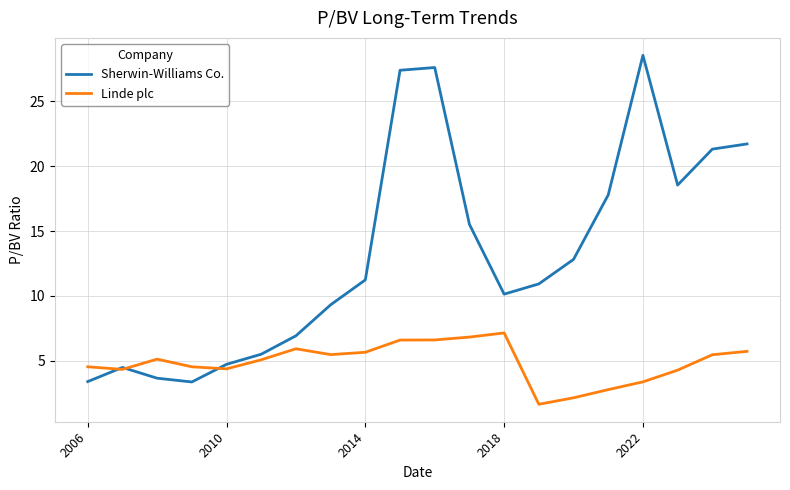

True or false: Sherwin-Williams Co. has more than 2 points higher than both neighbors.

True